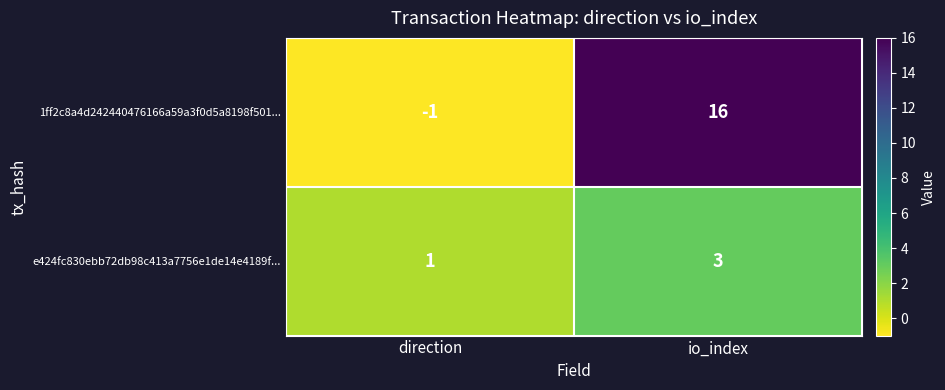

At which category does the chart reach its minimum across all series?

direction